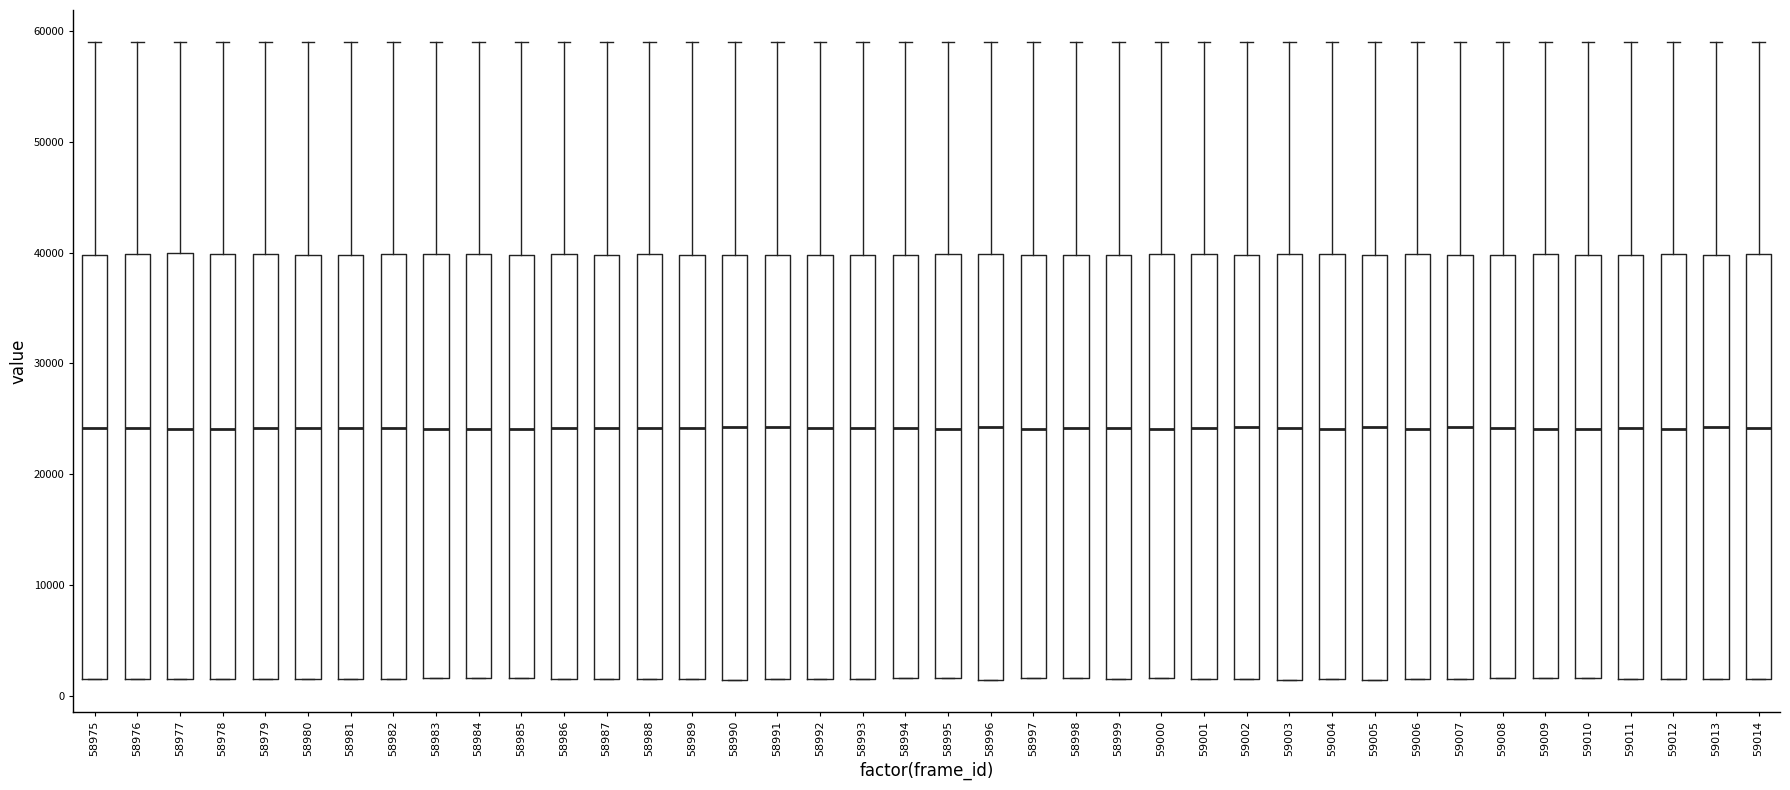

Reading left to right, transcribe this box plot: for each box, give where its median line is, the range the box spans, and where its two whiskers end, as read against the y-axis. The values are not printed on the chart, so give them approximately, as read against the axis.

58975: median 24000, box 2000 to 40000, whiskers 2000 to 59000
58976: median 24000, box 2000 to 40000, whiskers 2000 to 59000
58977: median 24000, box 2000 to 40000, whiskers 2000 to 59000
58978: median 24000, box 2000 to 40000, whiskers 2000 to 59000
58979: median 24000, box 2000 to 40000, whiskers 2000 to 59000
58980: median 24000, box 2000 to 40000, whiskers 2000 to 59000
58981: median 24000, box 2000 to 40000, whiskers 2000 to 59000
58982: median 24000, box 2000 to 40000, whiskers 2000 to 59000
58983: median 24000, box 2000 to 40000, whiskers 2000 to 59000
58984: median 24000, box 2000 to 40000, whiskers 2000 to 59000
58985: median 24000, box 2000 to 40000, whiskers 2000 to 59000
58986: median 24000, box 2000 to 40000, whiskers 2000 to 59000
58987: median 24000, box 2000 to 40000, whiskers 2000 to 59000
58988: median 24000, box 2000 to 40000, whiskers 2000 to 59000
58989: median 24000, box 2000 to 40000, whiskers 2000 to 59000
58990: median 24000, box 1000 to 40000, whiskers 1000 to 59000
58991: median 24000, box 1000 to 40000, whiskers 1000 to 59000
58992: median 24000, box 2000 to 40000, whiskers 2000 to 59000
58993: median 24000, box 2000 to 40000, whiskers 2000 to 59000
58994: median 24000, box 2000 to 40000, whiskers 2000 to 59000
58995: median 24000, box 2000 to 40000, whiskers 2000 to 59000
58996: median 24000, box 1000 to 40000, whiskers 1000 to 59000
58997: median 24000, box 2000 to 40000, whiskers 2000 to 59000
58998: median 24000, box 2000 to 40000, whiskers 2000 to 59000
58999: median 24000, box 2000 to 40000, whiskers 2000 to 59000
59000: median 24000, box 2000 to 40000, whiskers 2000 to 59000
59001: median 24000, box 1000 to 40000, whiskers 1000 to 59000
59002: median 24000, box 2000 to 40000, whiskers 2000 to 59000
59003: median 24000, box 1000 to 40000, whiskers 1000 to 59000
59004: median 24000, box 2000 to 40000, whiskers 2000 to 59000
59005: median 24000, box 1000 to 40000, whiskers 1000 to 59000
59006: median 24000, box 2000 to 40000, whiskers 2000 to 59000
59007: median 24000, box 2000 to 40000, whiskers 2000 to 59000
59008: median 24000, box 2000 to 40000, whiskers 2000 to 59000
59009: median 24000, box 2000 to 40000, whiskers 2000 to 59000
59010: median 24000, box 2000 to 40000, whiskers 2000 to 59000
59011: median 24000, box 2000 to 40000, whiskers 2000 to 59000
59012: median 24000, box 2000 to 40000, whiskers 2000 to 59000
59013: median 24000, box 2000 to 40000, whiskers 2000 to 59000
59014: median 24000, box 1000 to 40000, whiskers 1000 to 59000